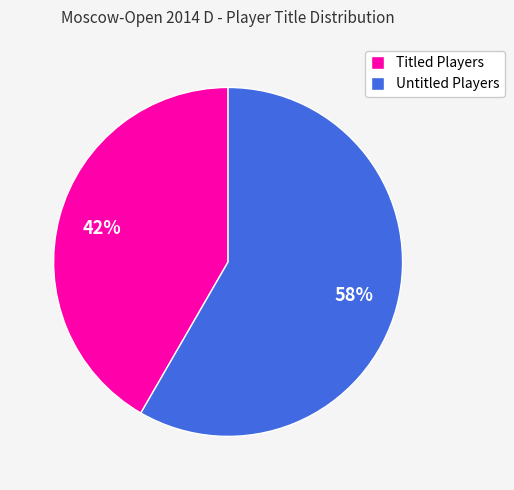

Is there a majority slice in this chart?

Yes